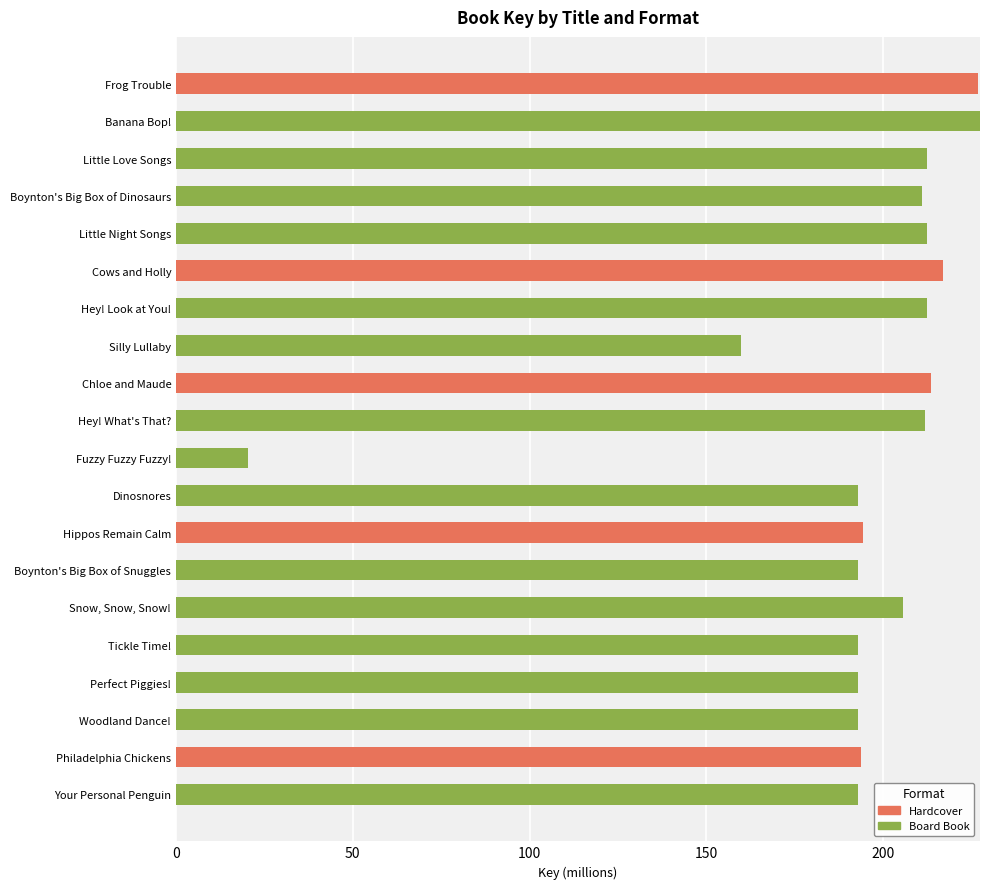

What is the total value across all series at Silly Lullaby?

159.8